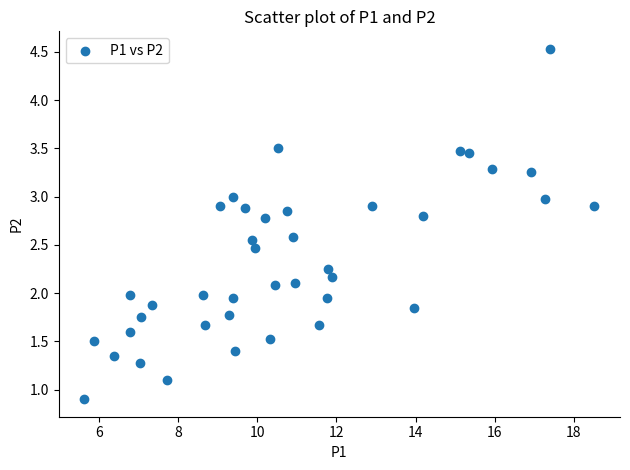

What is the range of Y values (max minus min)?

3.6